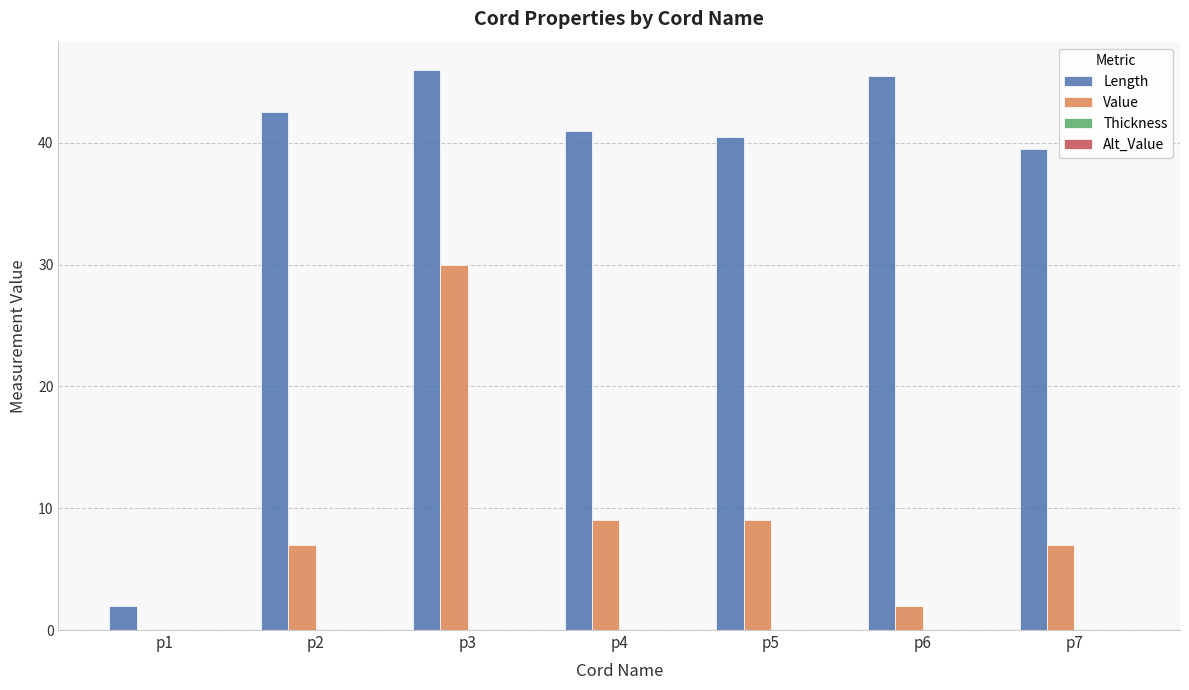

What is the total value across all series at p5?

49.5